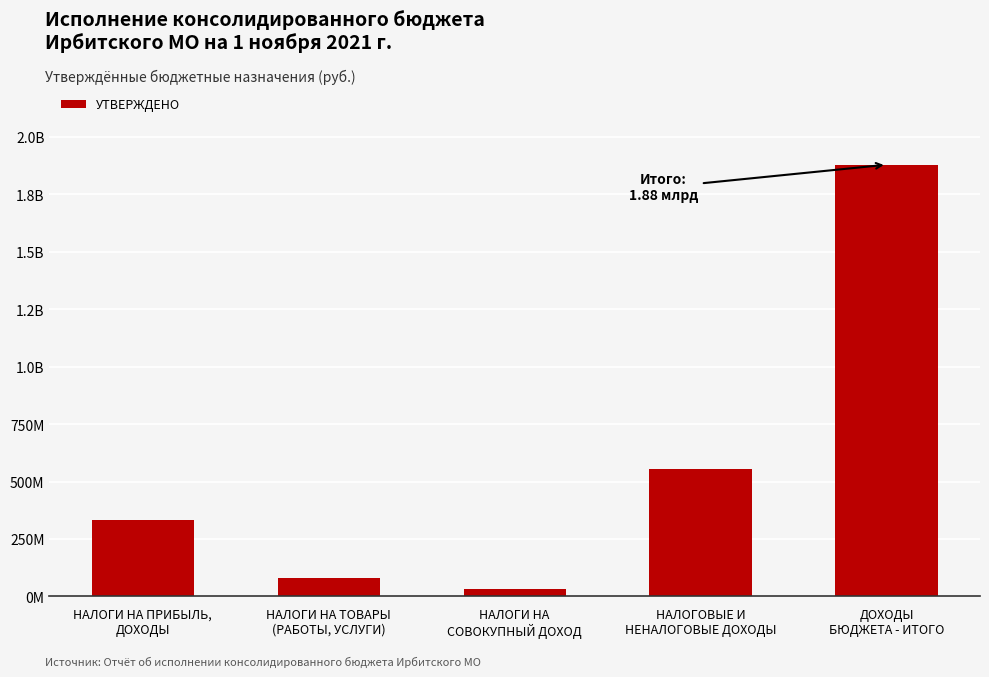

Rank the categories by value from highest to lowest.

ДОХОДЫ
БЮДЖЕТА - ИТОГО, НАЛОГОВЫЕ И
НЕНАЛОГОВЫЕ ДОХОДЫ, НАЛОГИ НА ПРИБЫЛЬ,
ДОХОДЫ, НАЛОГИ НА ТОВАРЫ
(РАБОТЫ, УСЛУГИ), НАЛОГИ НА
СОВОКУПНЫЙ ДОХОД